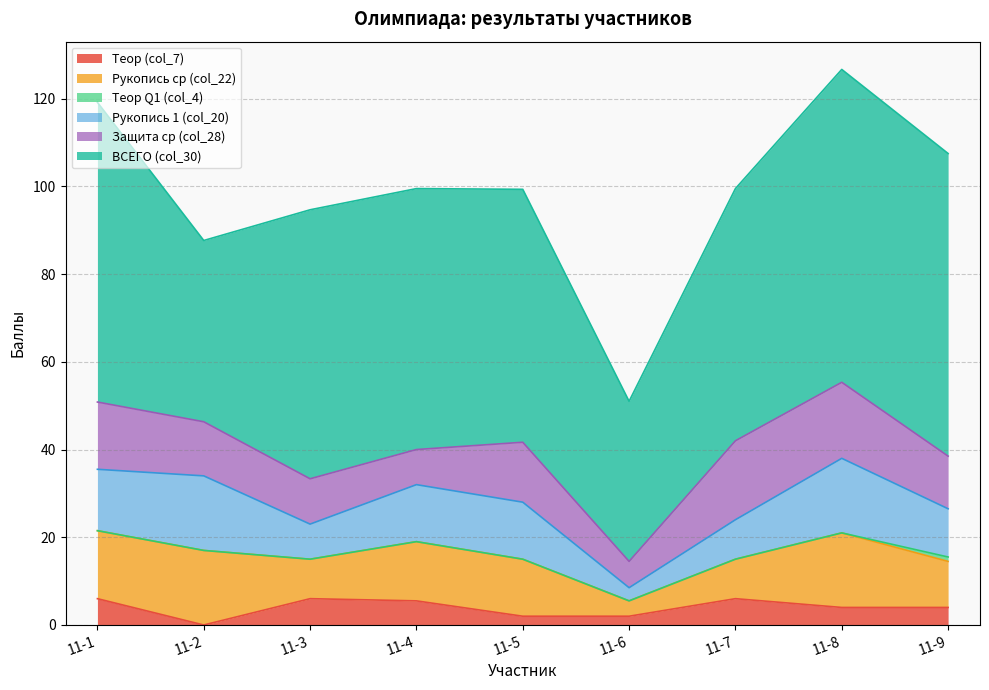

Between which two adjacent categories do Защита ср (col_28) and Рукопись ср (col_22) first intersect?

11-2 and 11-3